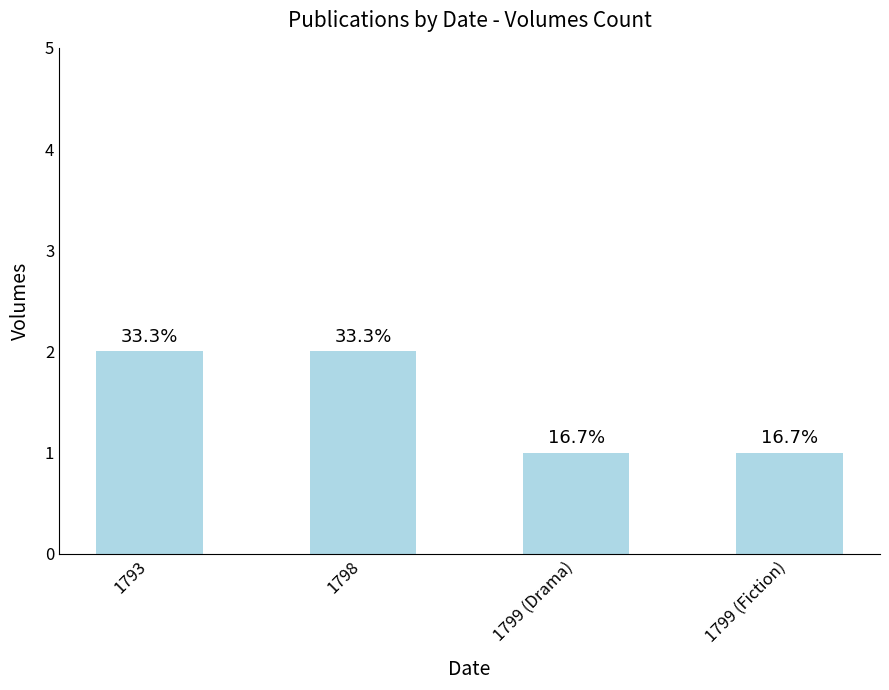

At which category does the chart reach its minimum across all series?

1799 (Drama)